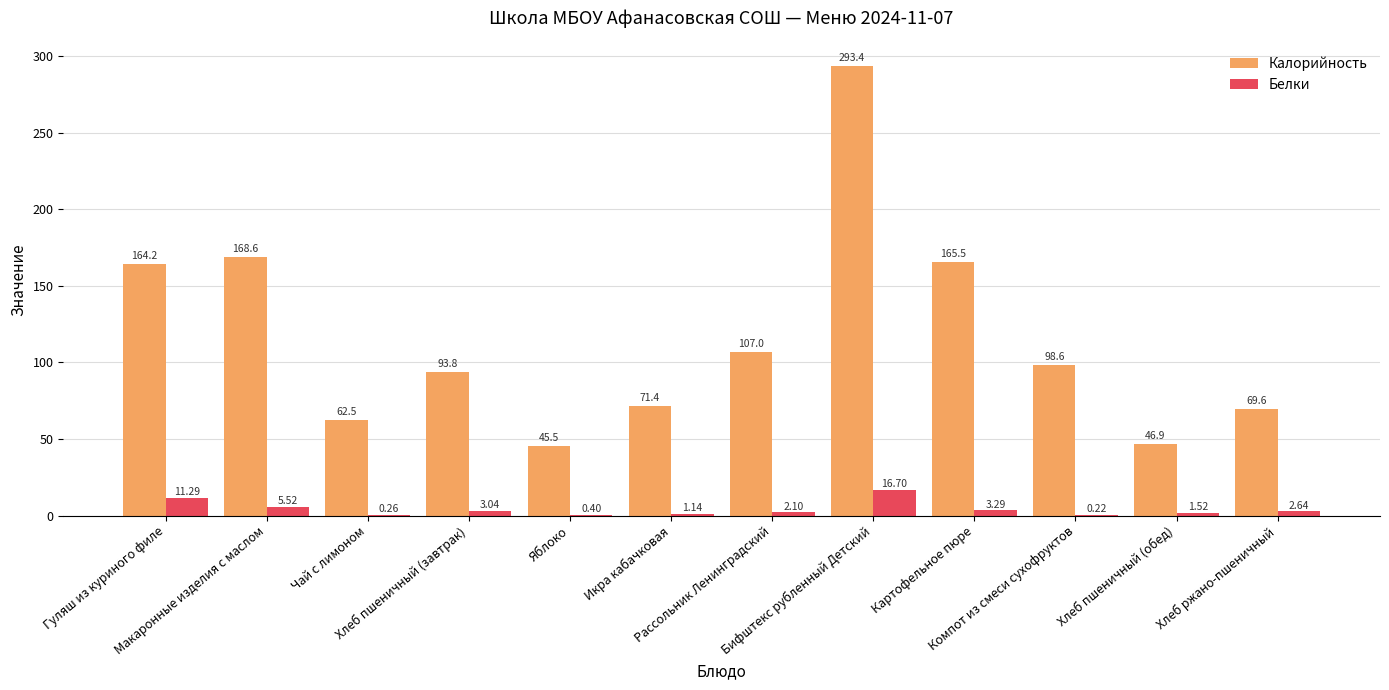

Which series has the largest total across all categories?

Калорийность